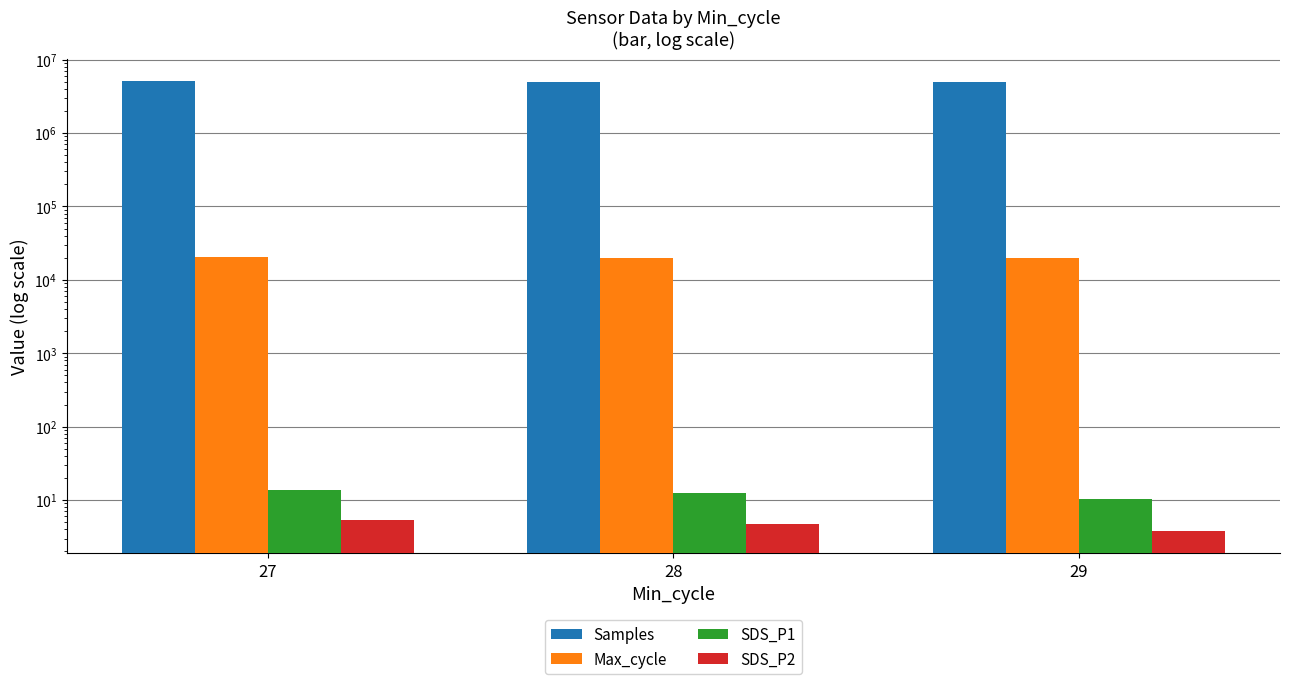

True or false: SDS_P1 has a value of 22.3 at 27.

False